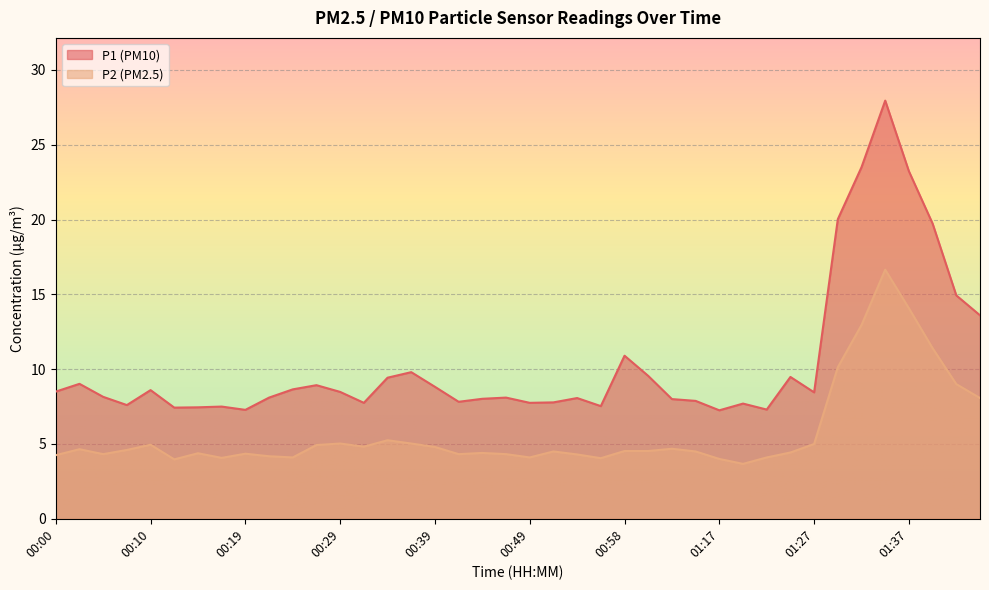

What is the value of the P2 point at the 15th from the left?

5.2